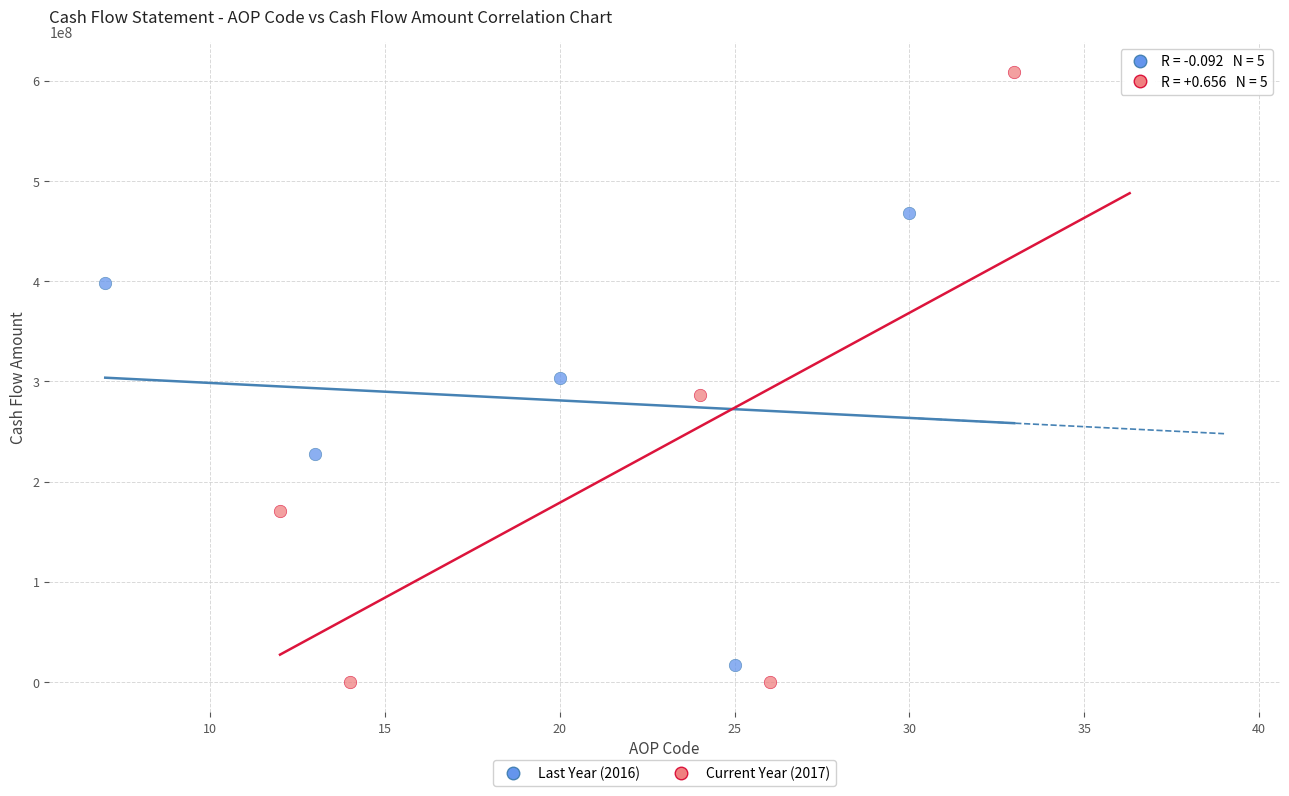

Which series contains the highest Y value?

Current Year (2017)